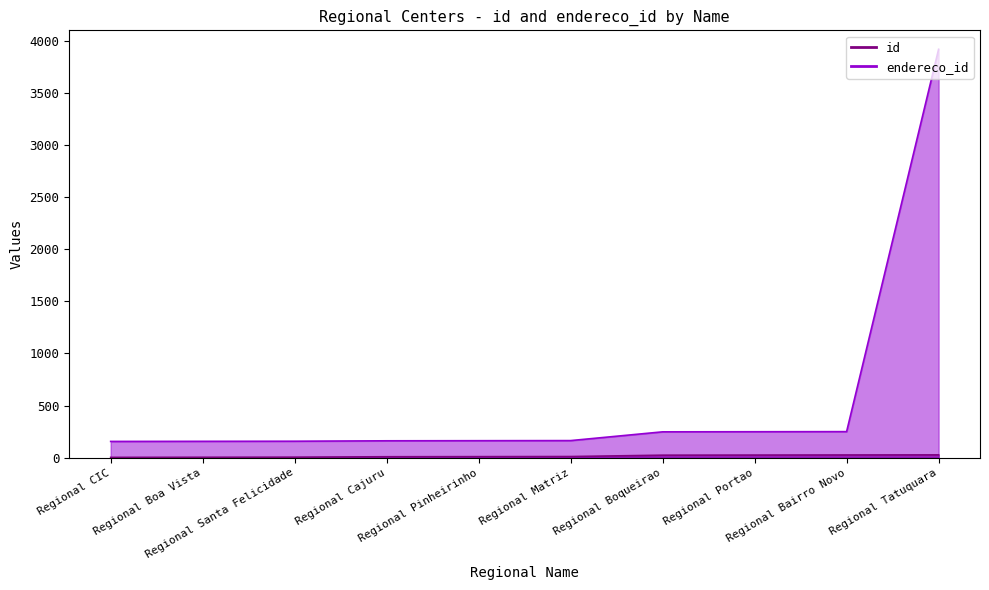

List the labels in order of id value, smallest first.

Regional CIC, Regional Boa Vista, Regional Santa Felicidade, Regional Cajuru, Regional Pinheirinho, Regional Matriz, Regional Boqueirao, Regional Portao, Regional Bairro Novo, Regional Tatuquara